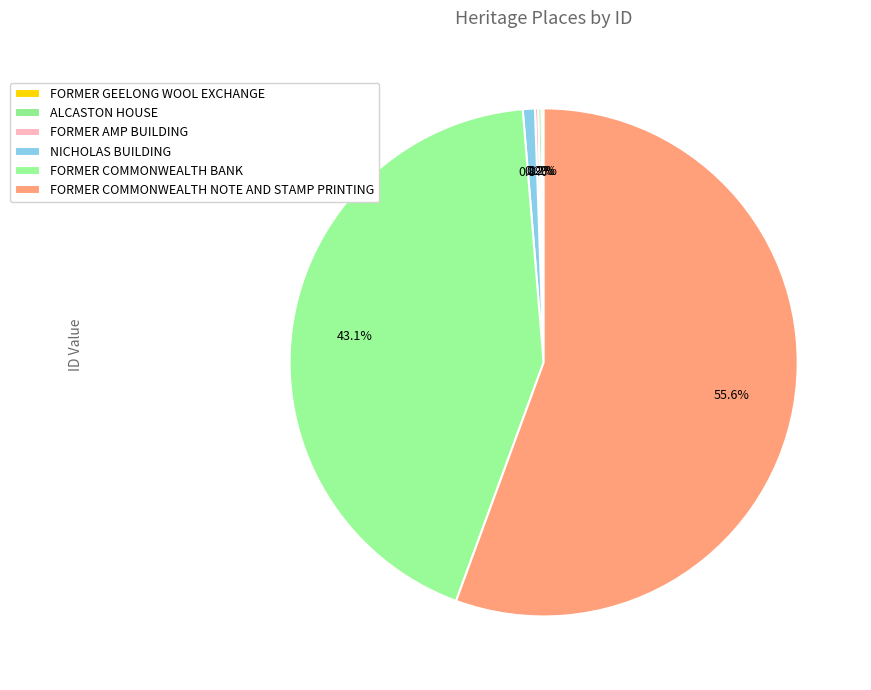

To the nearest percent, what is the difference between the largest and smallest slice percentages?

55%